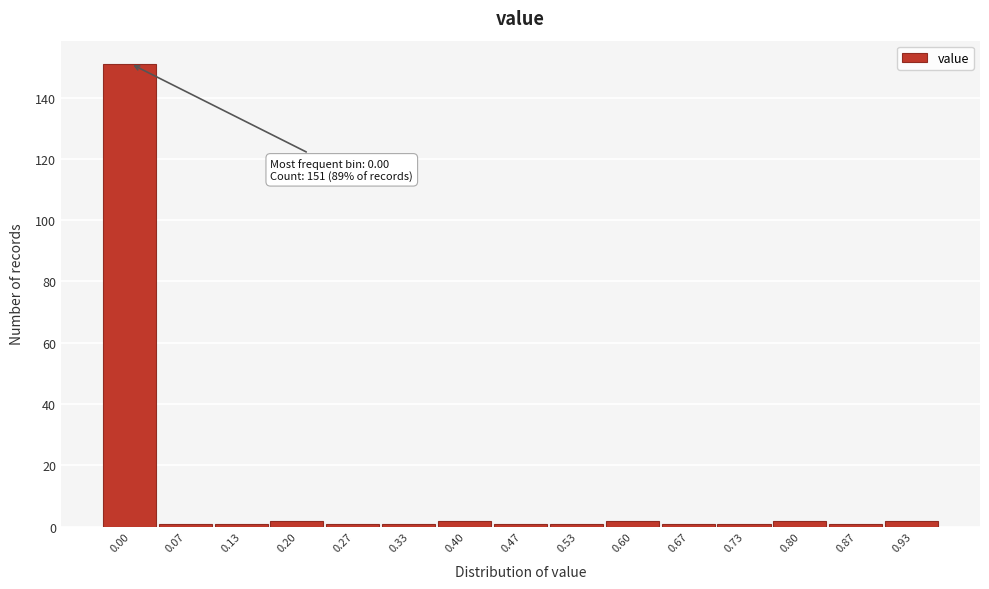

Reading left to right, what are all the values shown in this chart?

151	1	1	2	1	1	2	1	1	2	1	1	2	1	2